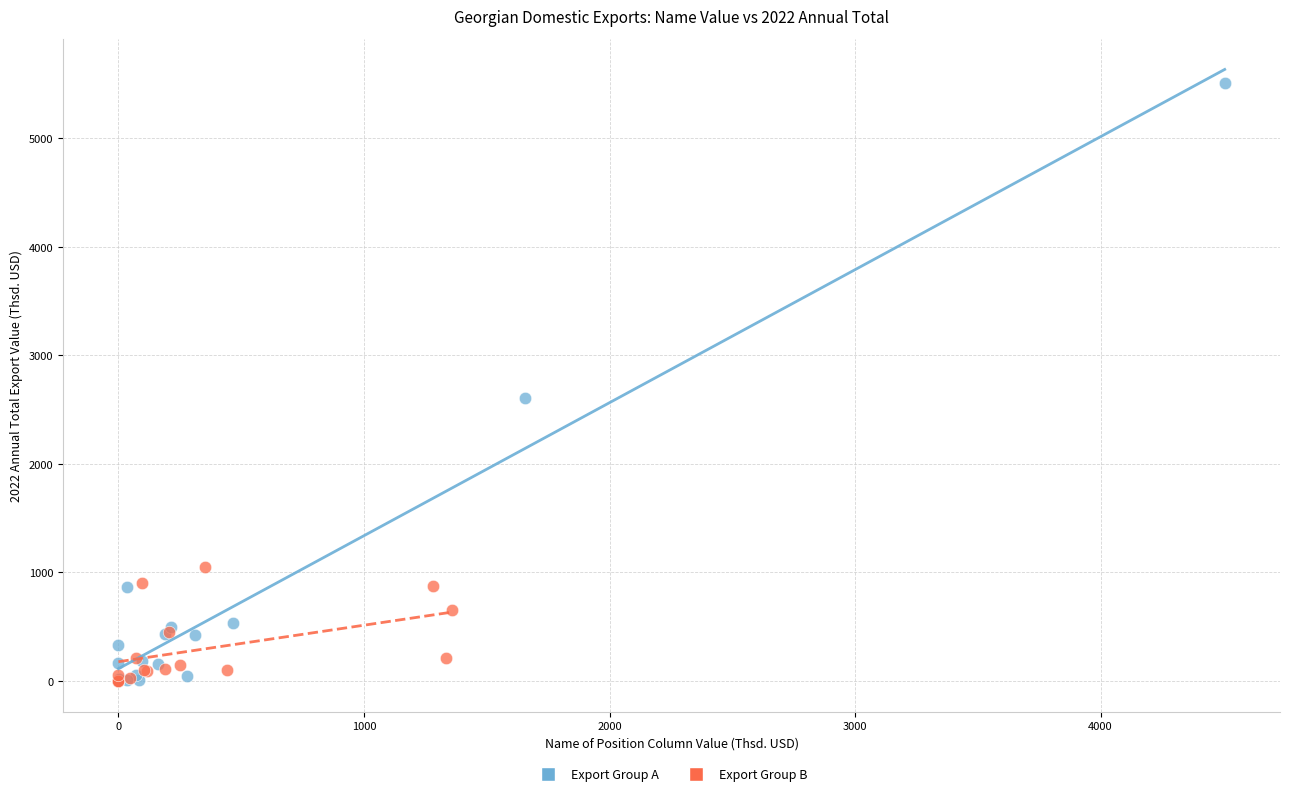

Which series has the widest spread of Y values?

Export Group A